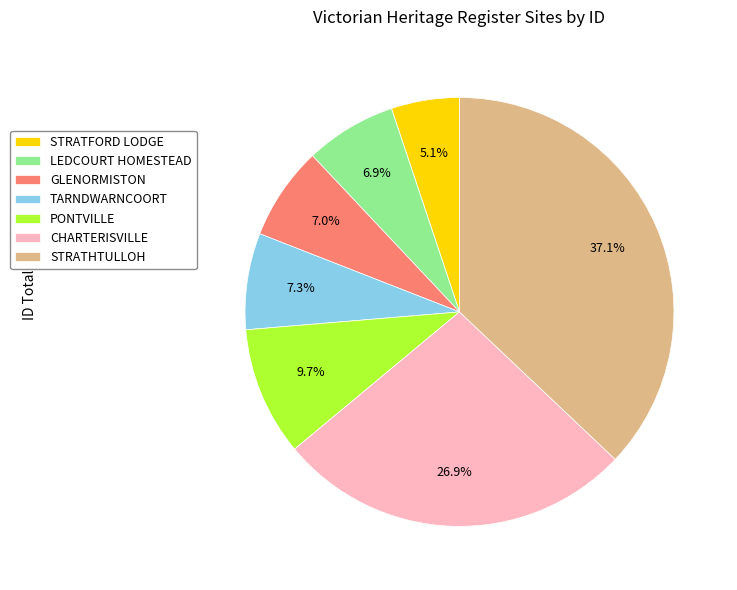

Is there a majority slice in this chart?

No